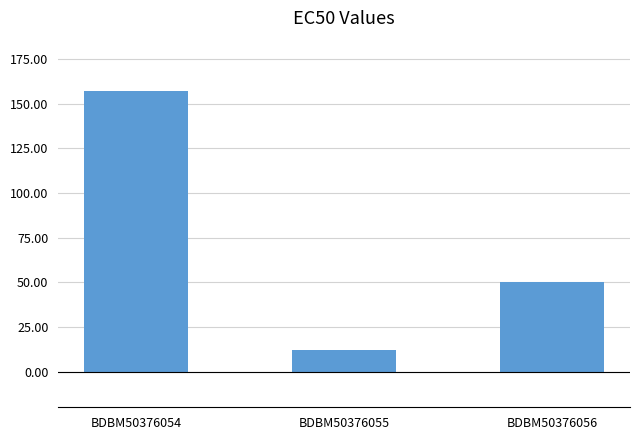

The value at BDBM50376056 is 22. True or false?

False